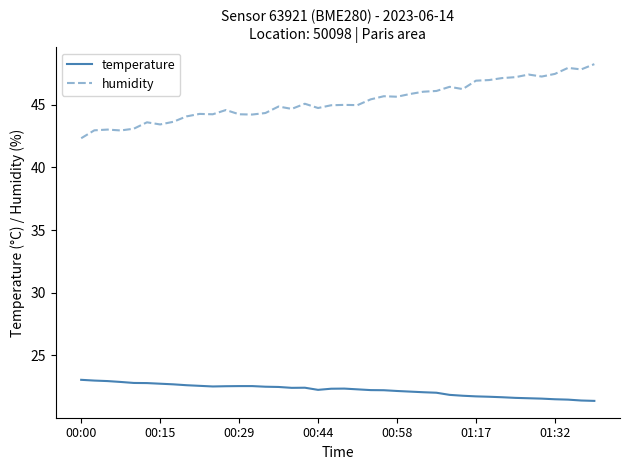

How many lines are shown in the chart?

2